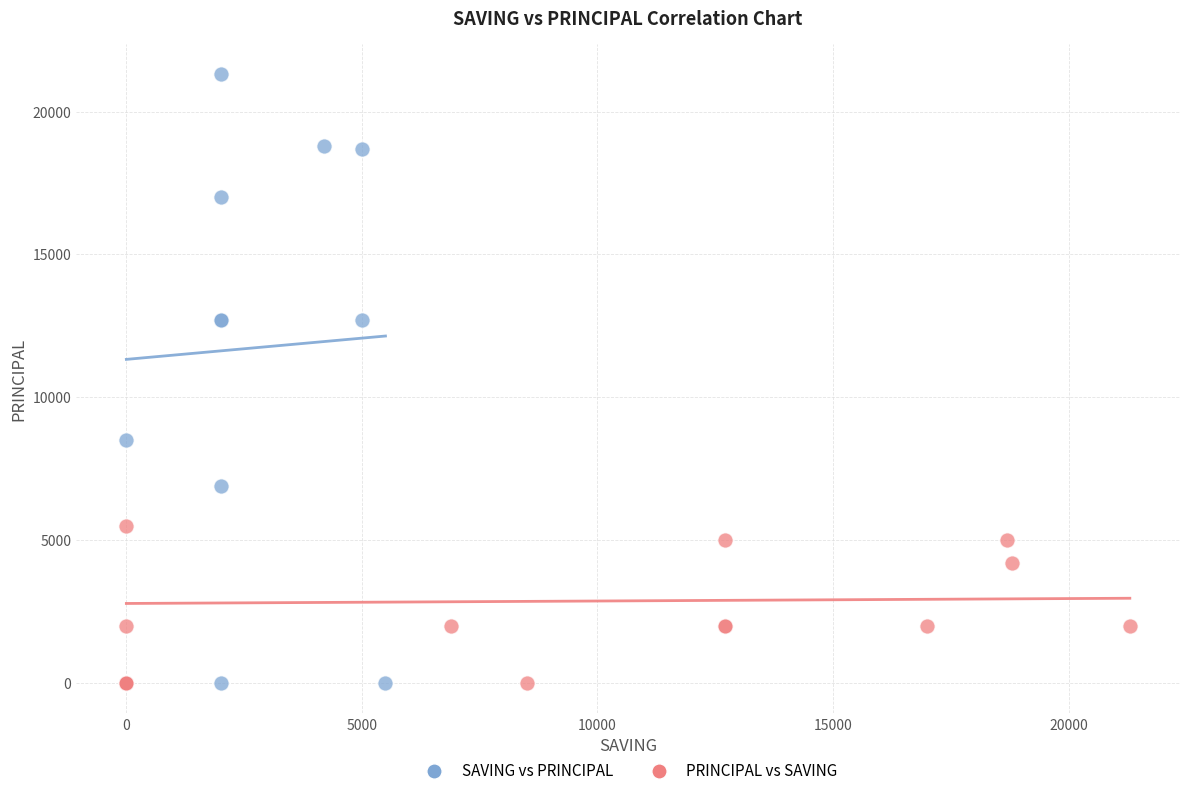

What are all the series names shown in the legend?

SAVING vs PRINCIPAL, PRINCIPAL vs SAVING